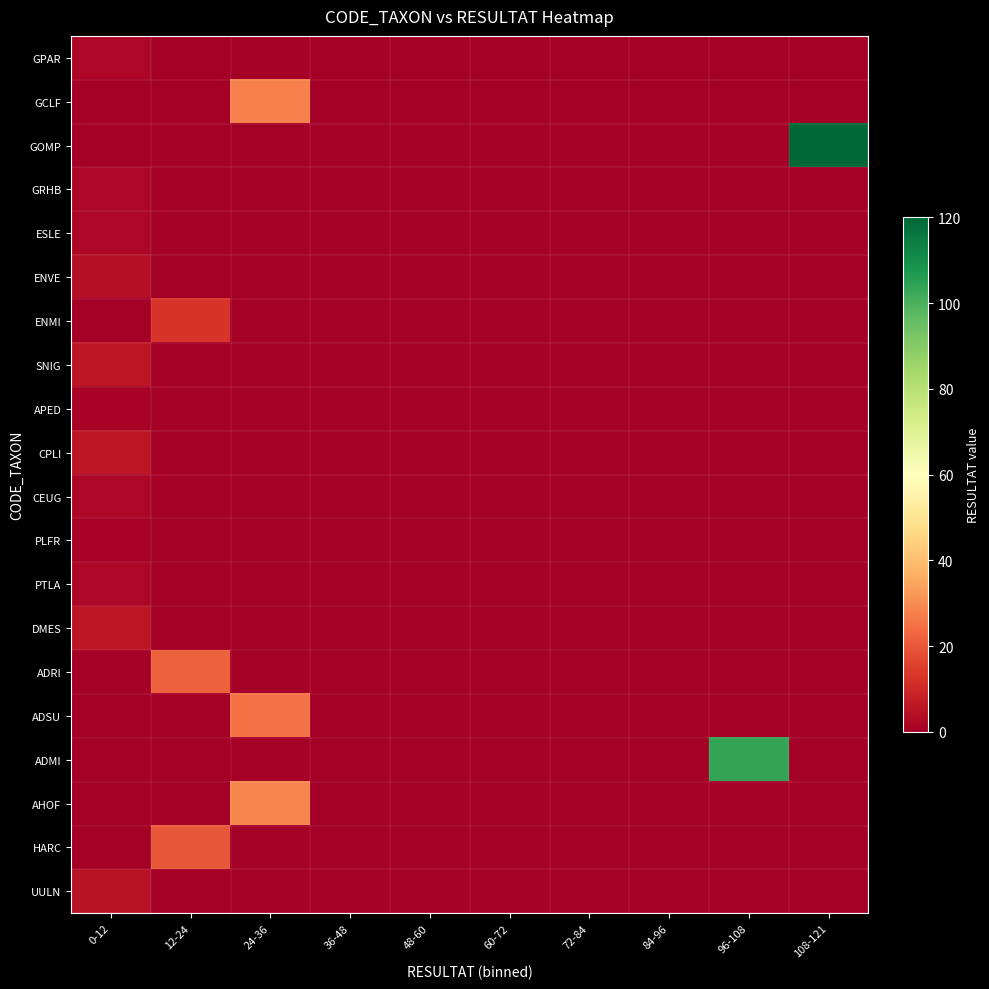

At 36-48, list the series in order from largest to smallest.

GPAR, GCLF, GOMP, GRHB, ESLE, ENVE, ENMI, SNIG, APED, CPLI, CEUG, PLFR, PTLA, DMES, ADRI, ADSU, ADMI, AHOF, HARC, UULN